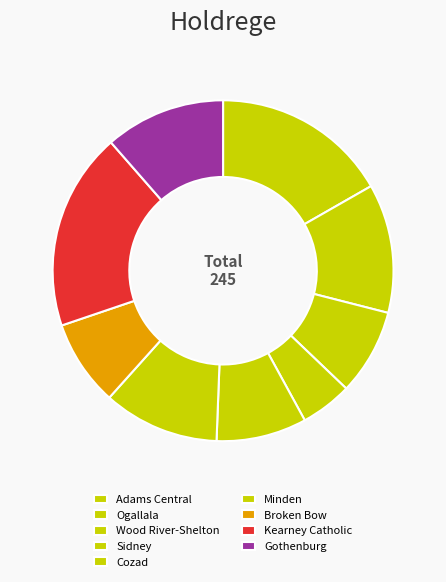

To the nearest percent, what is the difference between the Minden and Kearney Catholic slice percentages?

8%